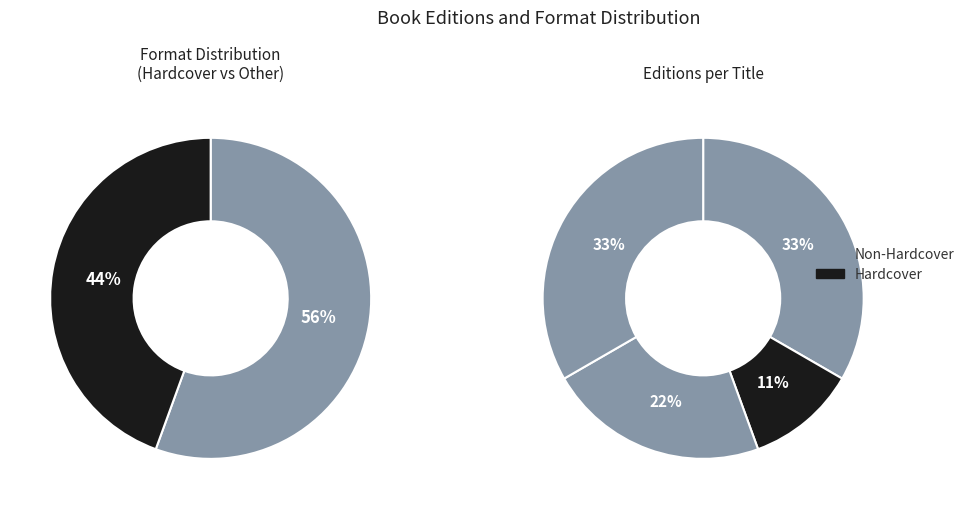

Is it true that Precious and the Boo Hag (Hardcover) is 57% of the pie?

False